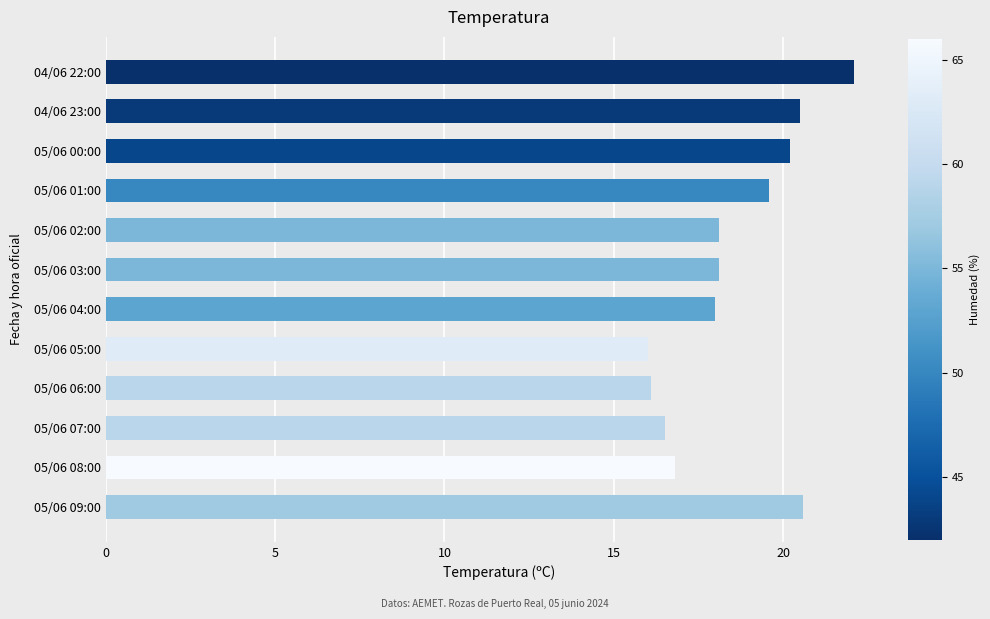

What is the difference between the second highest and second lowest values?

4.5